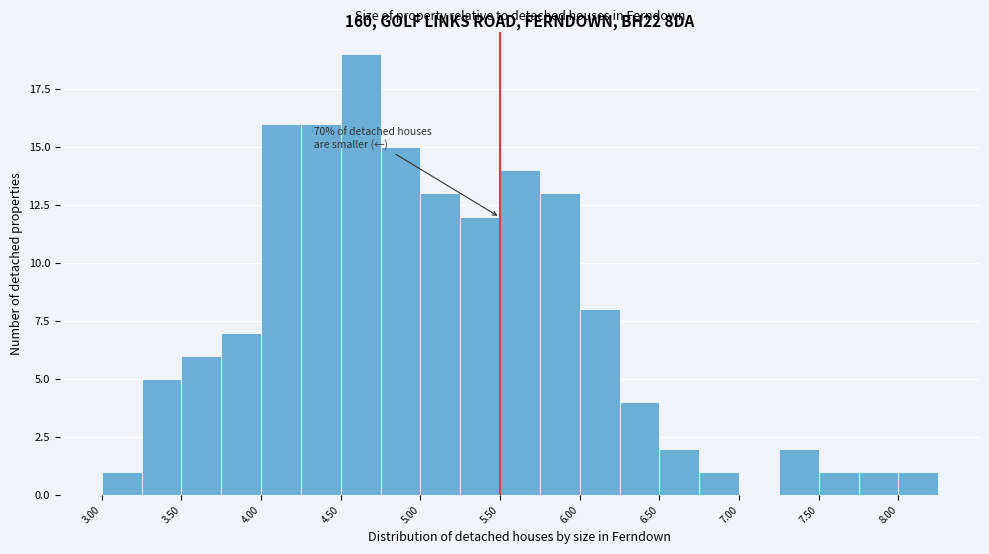

Which range on the x-axis has the tallest bar?

4.50 to 4.75